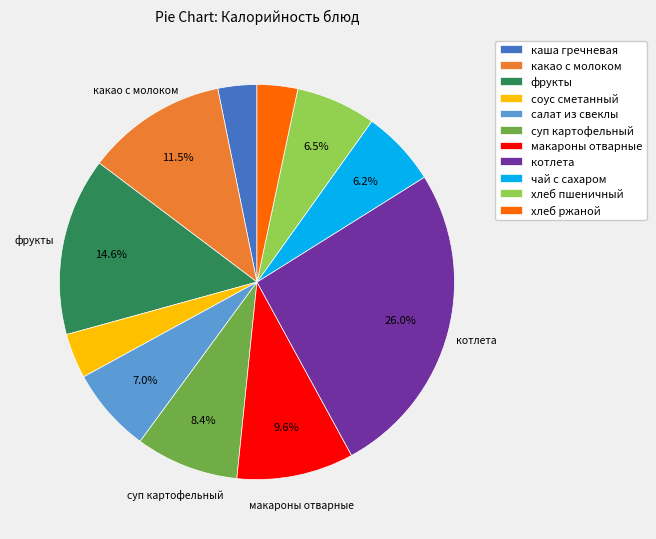

Approximately how many times larger is the value at хлеб пшеничный compared to какао с молоком?

0.6